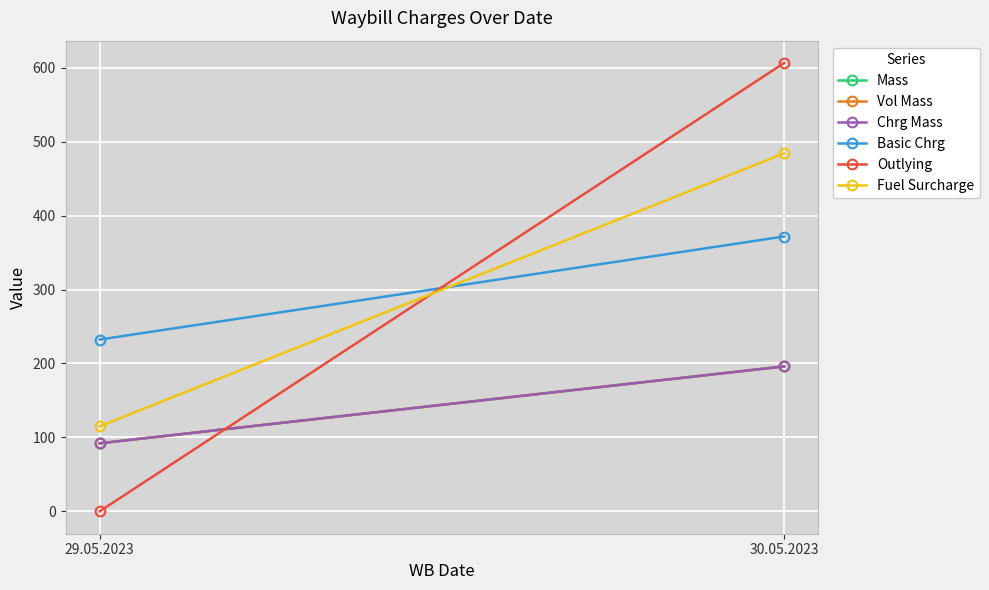

At which label is Vol Mass closest to 144?

29.05.2023